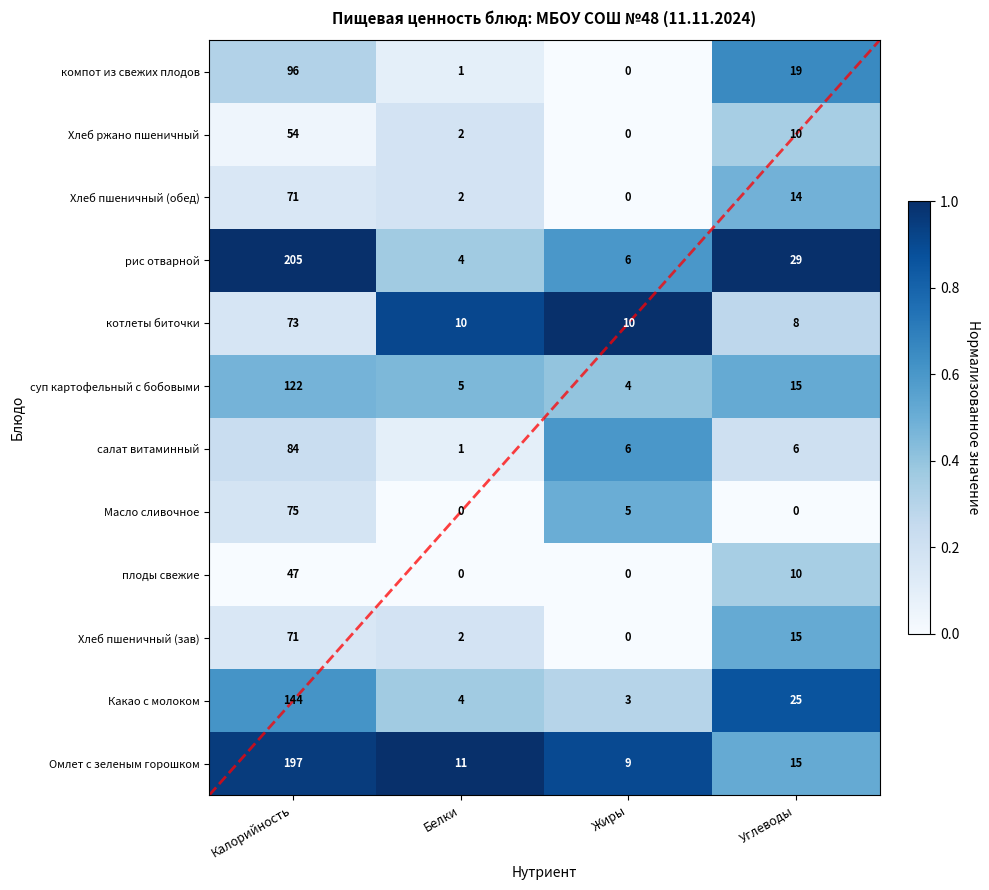

What is the difference between the highest and lowest values at Углеводы?

1.0